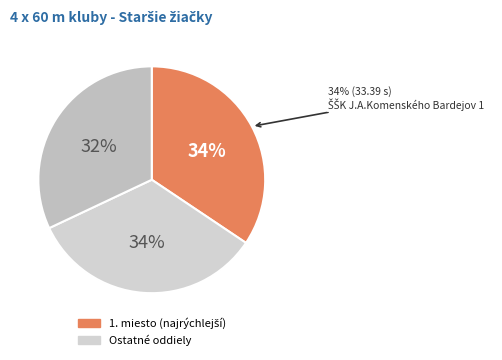

Is it true that AK Slávia TU Košice is 47% of the pie?

False